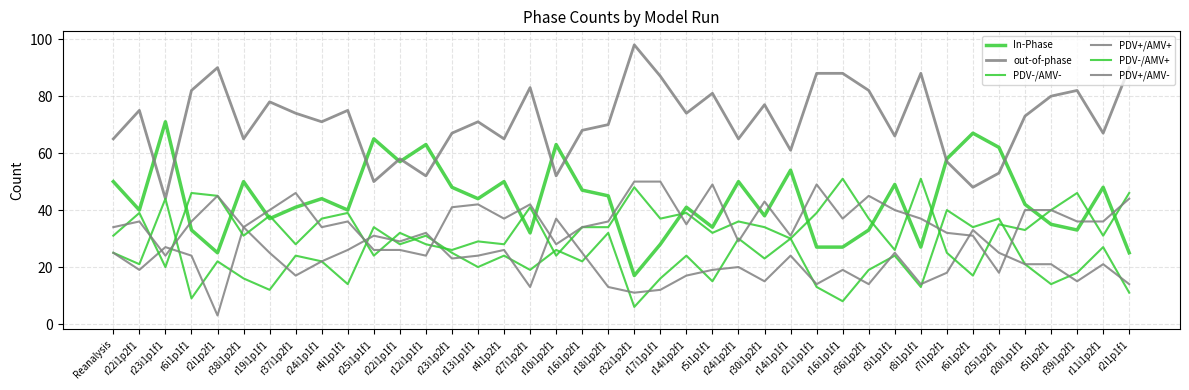

How many lines are shown in the chart?

6